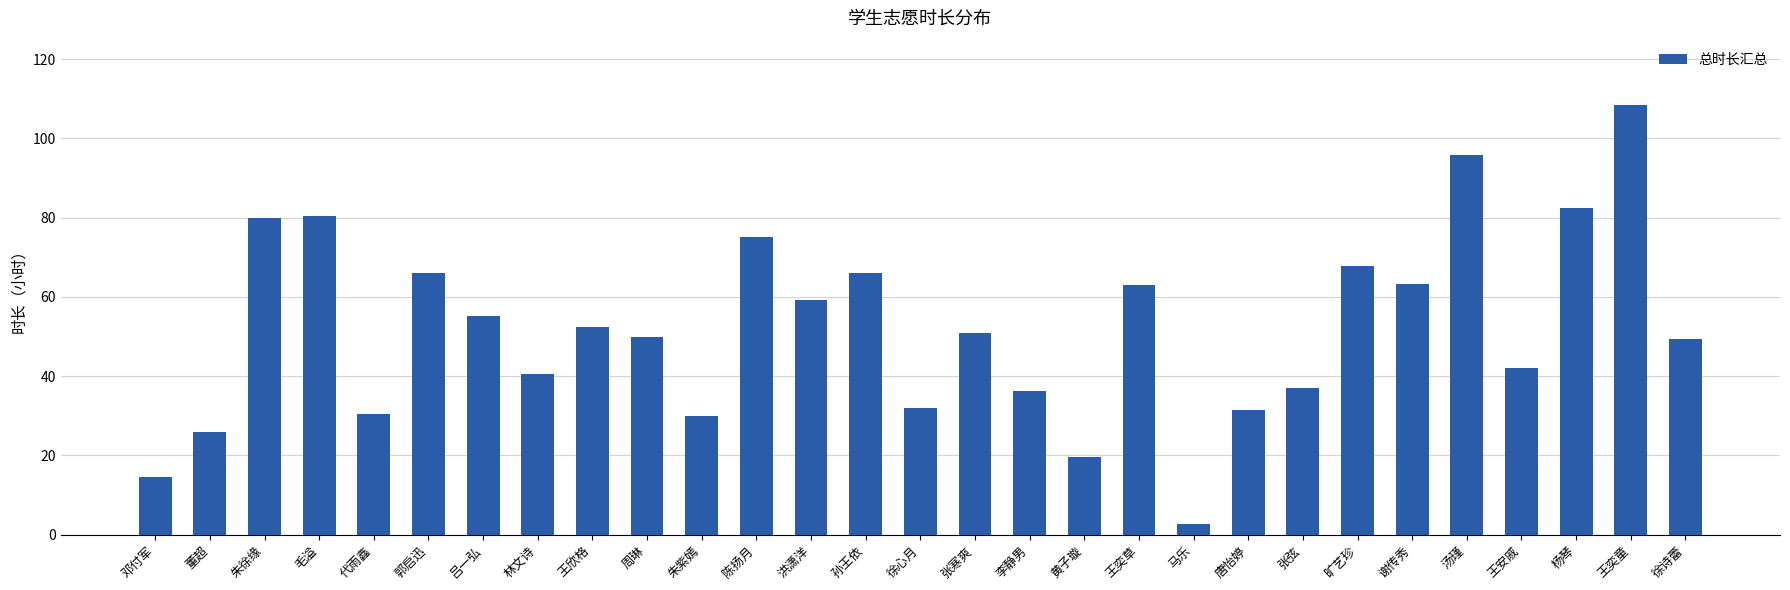

The chart shows a value of 9.2 at 朱紫嫣. True or false?

False